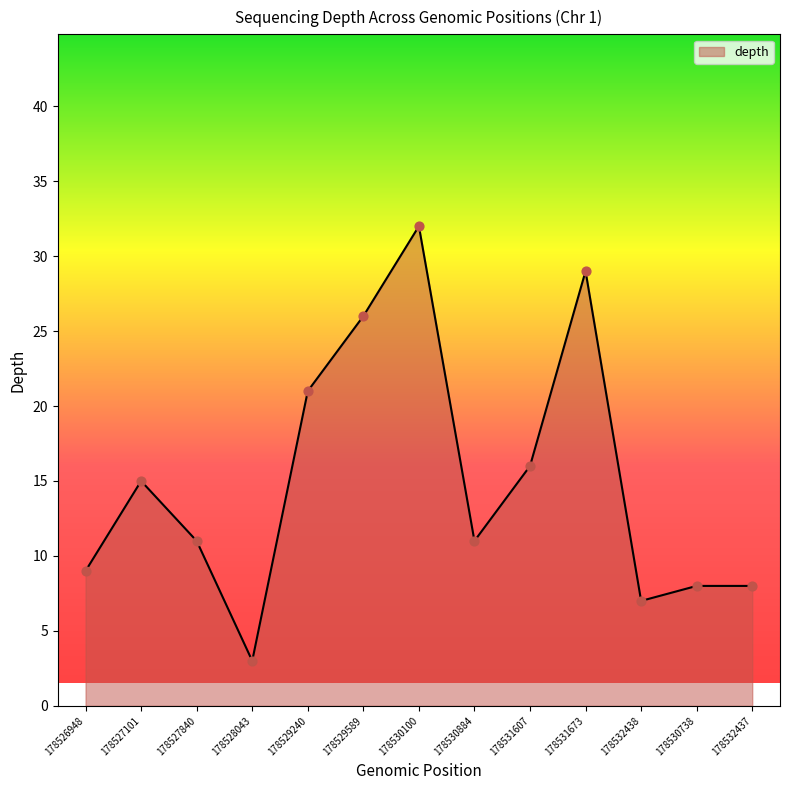

Which has a higher value, 178532437 or 178530100?

178530100